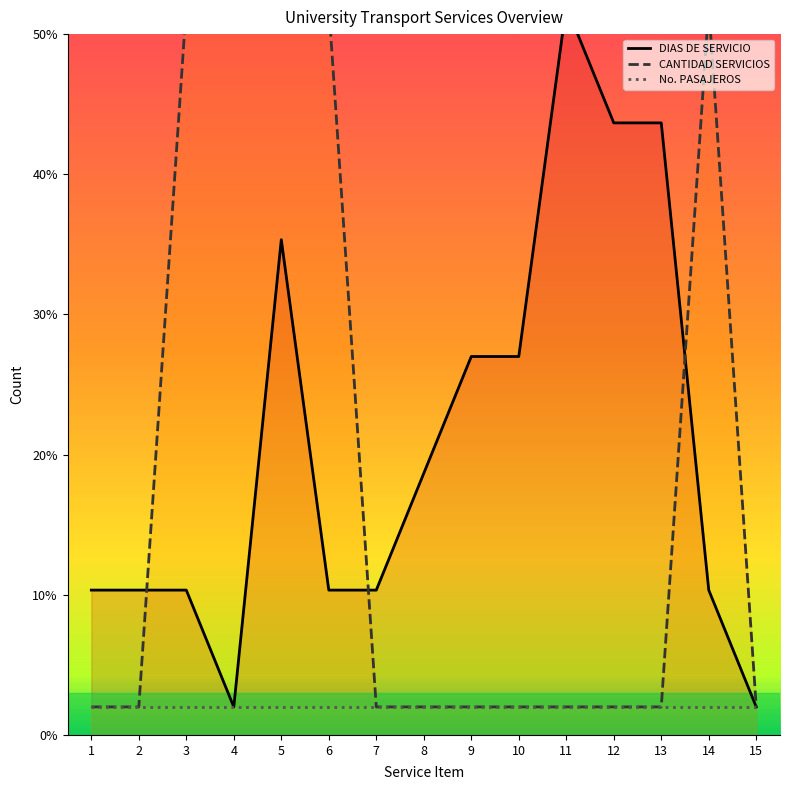

Which series has the widest spread of values?

DIAS DE SERVICIO